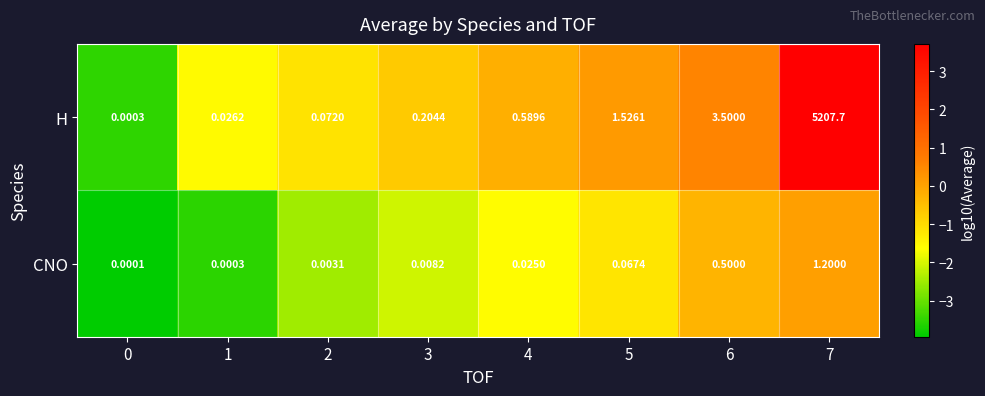

List the series in order of their overall mean, lowest first.

CNO, H